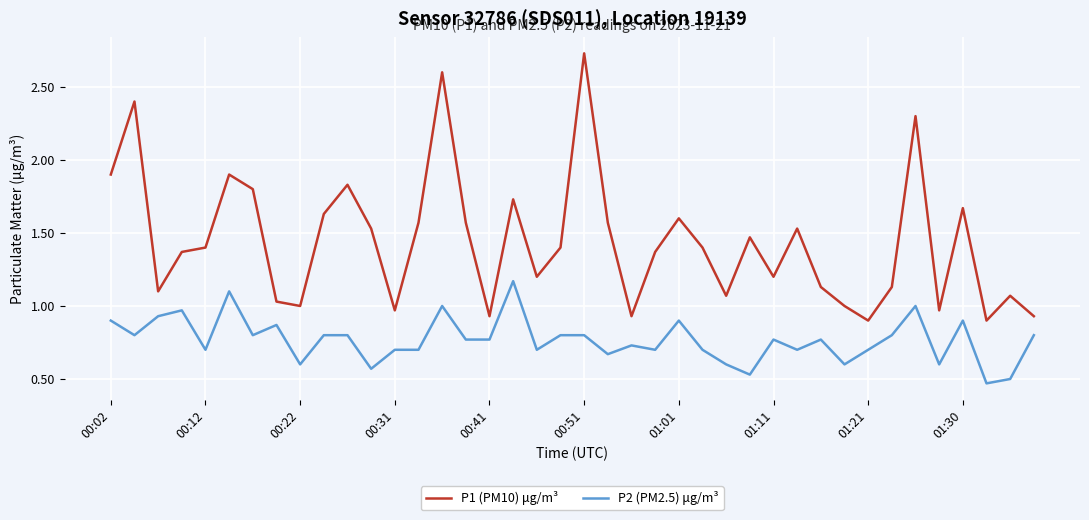

Rank the series by their maximum value, from lowest to highest.

P2 (PM2.5) μg/m³, P1 (PM10) μg/m³